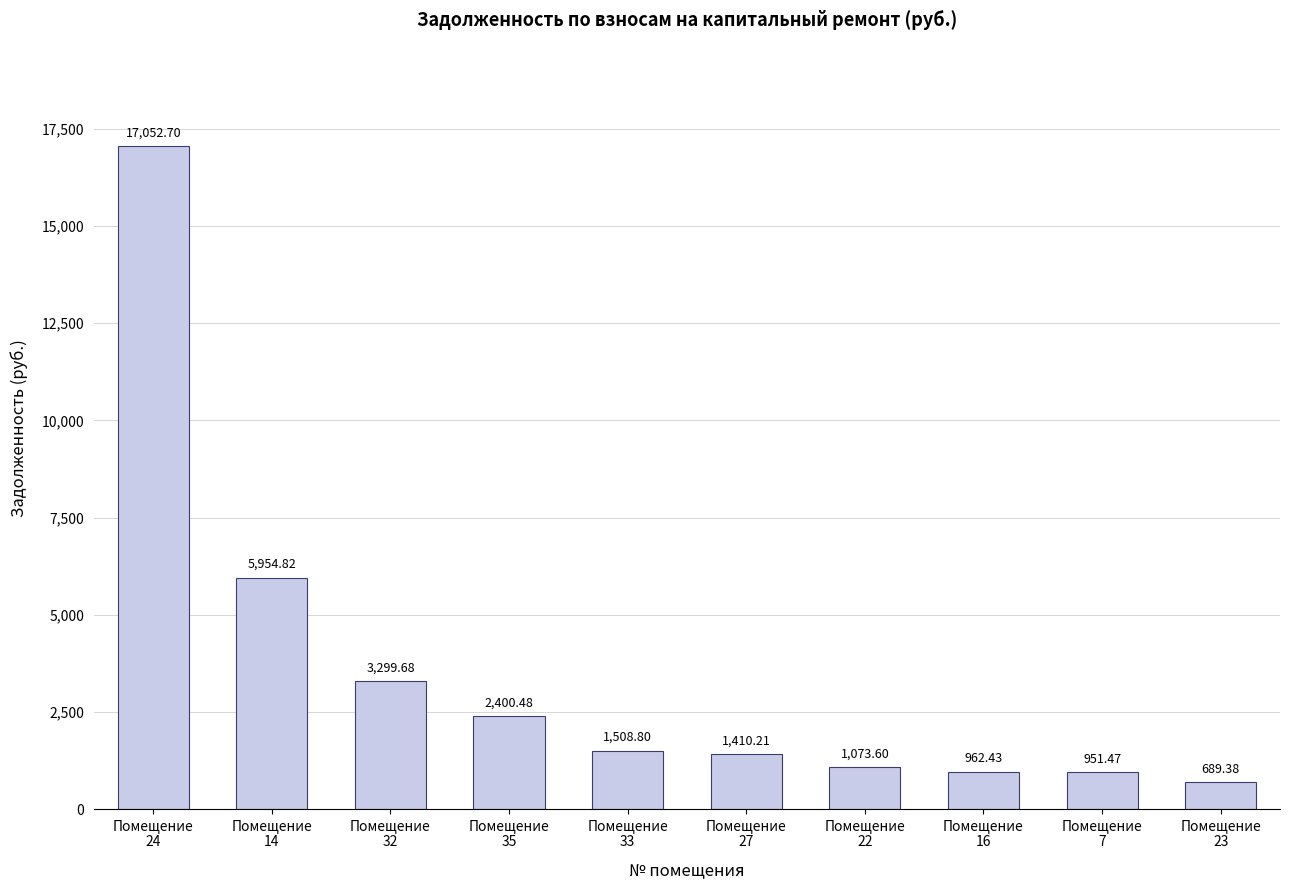

What position from the left is Помещение
27?

6